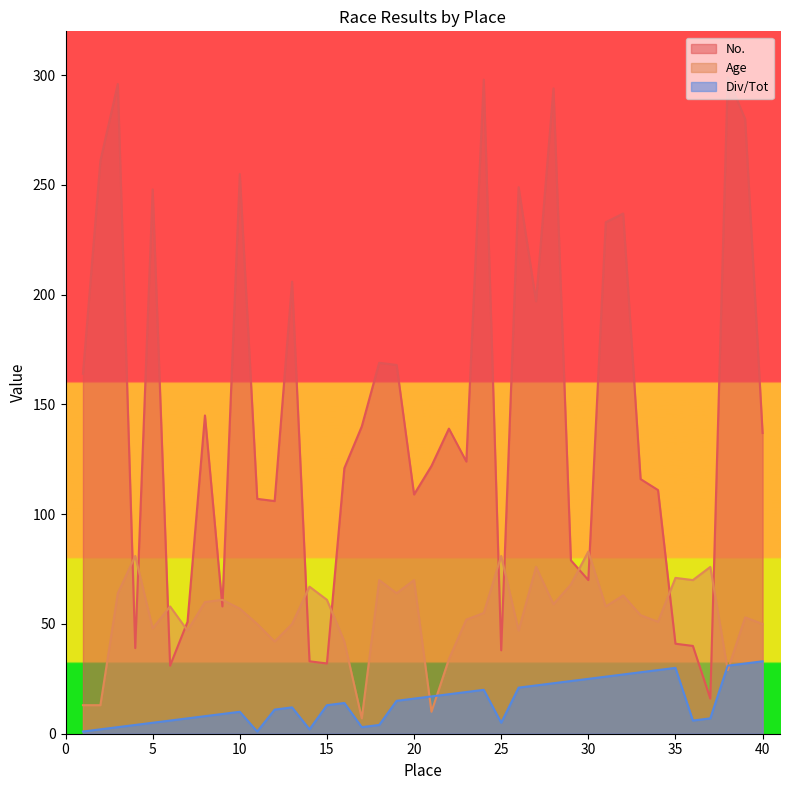

True or false: Div/Tot and Age cross at least once.

True